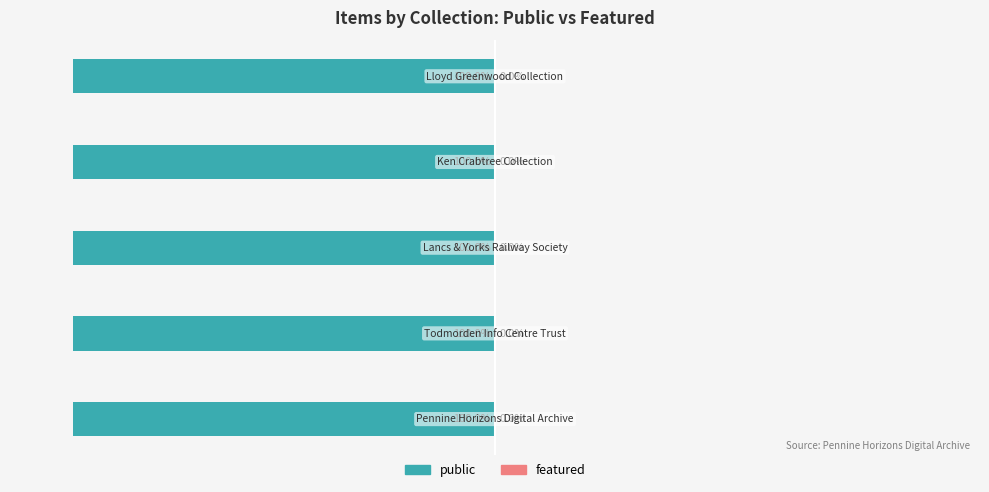

Which series has the largest range (max minus min)?

public